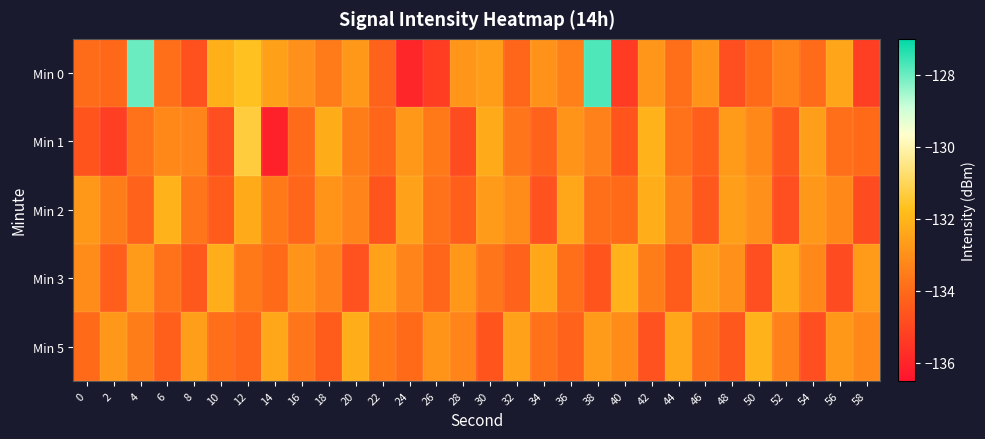

What is the total value across all series at 56?

-667.2